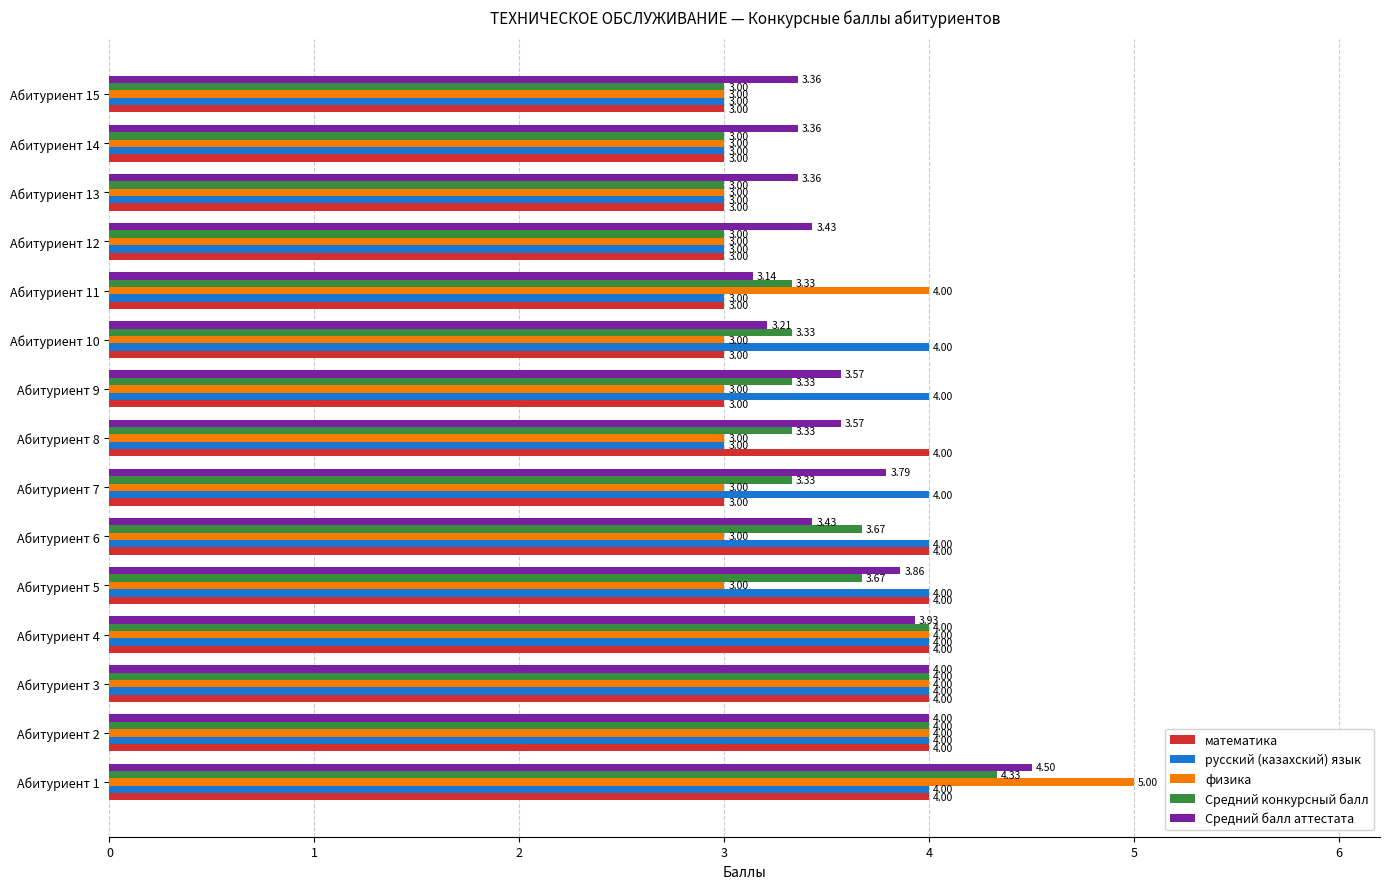

What is the difference between the highest and lowest values at Абитуриент 12?

0.4